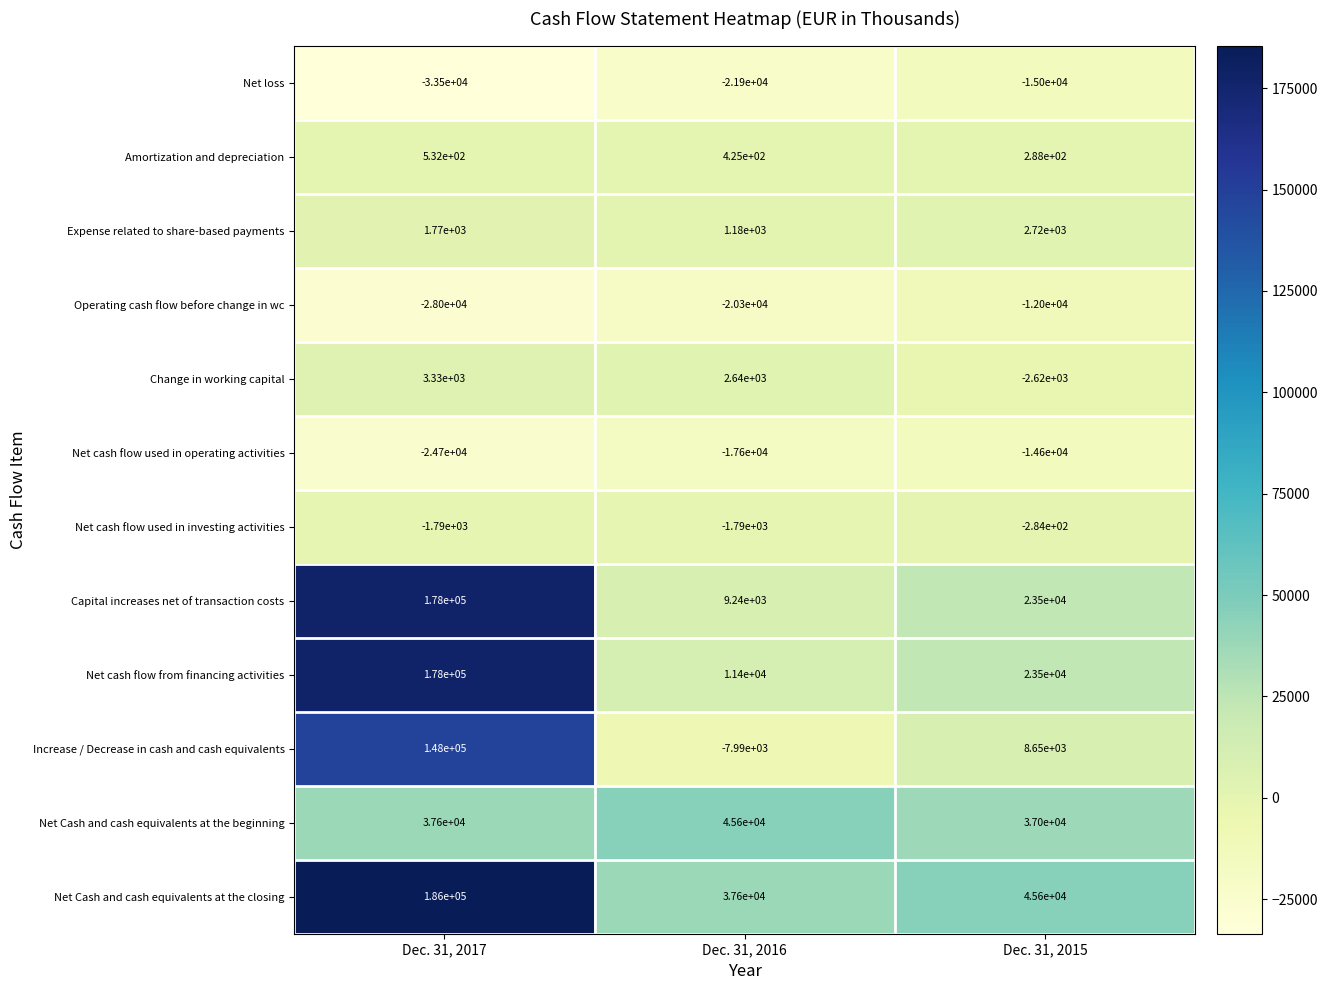

The value of Net cash flow used in operating activities at Dec. 31, 2015 is -14600. True or false?

True